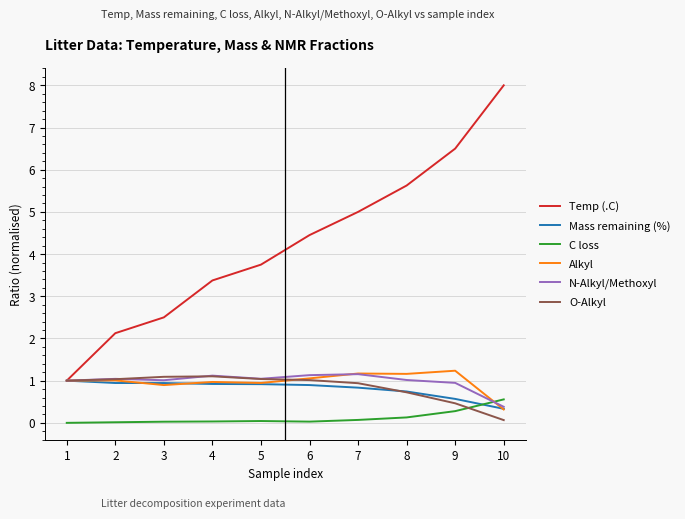

What is the minimum value for Mass remaining (%)?

0.3